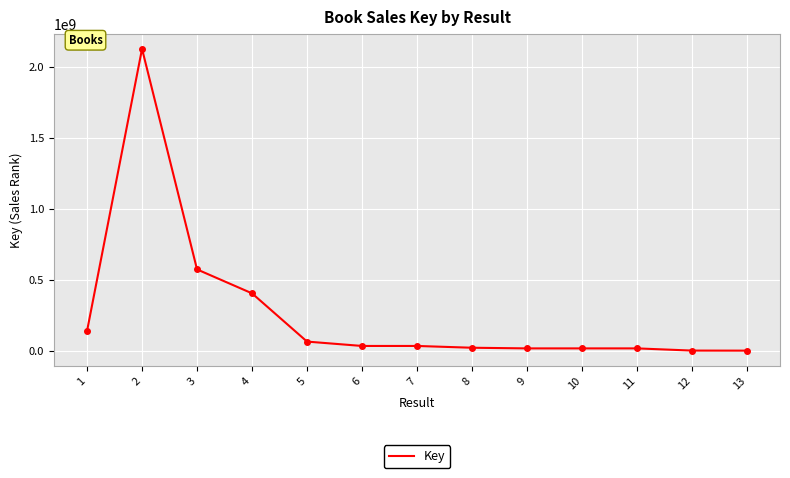

What is the maximum value shown in the chart?

2125419790